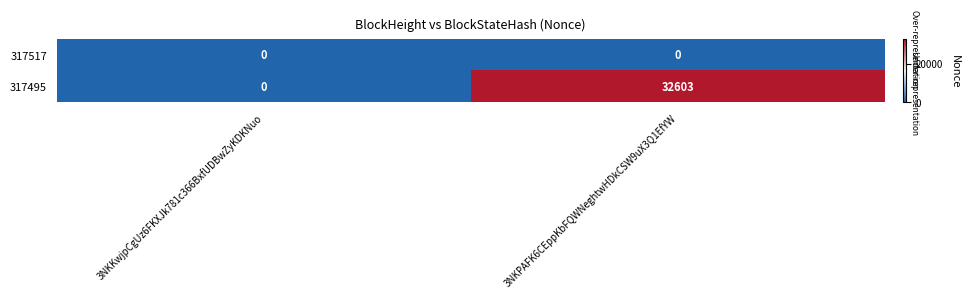

At which category does the chart reach its peak across all series?

3NKPAFK6CEppKbFQWNeghtwHDkCSW9uX3Q1EfYW